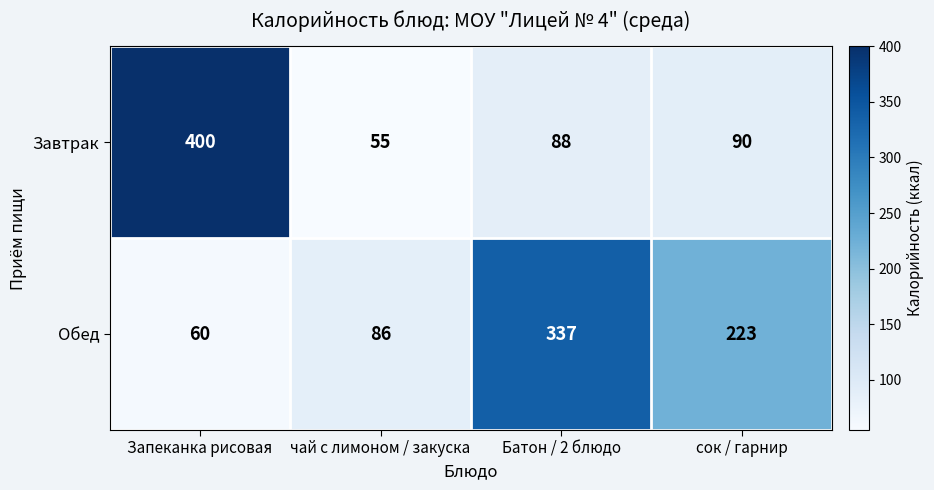

List the series in order of their peak value, highest first.

Завтрак, Обед